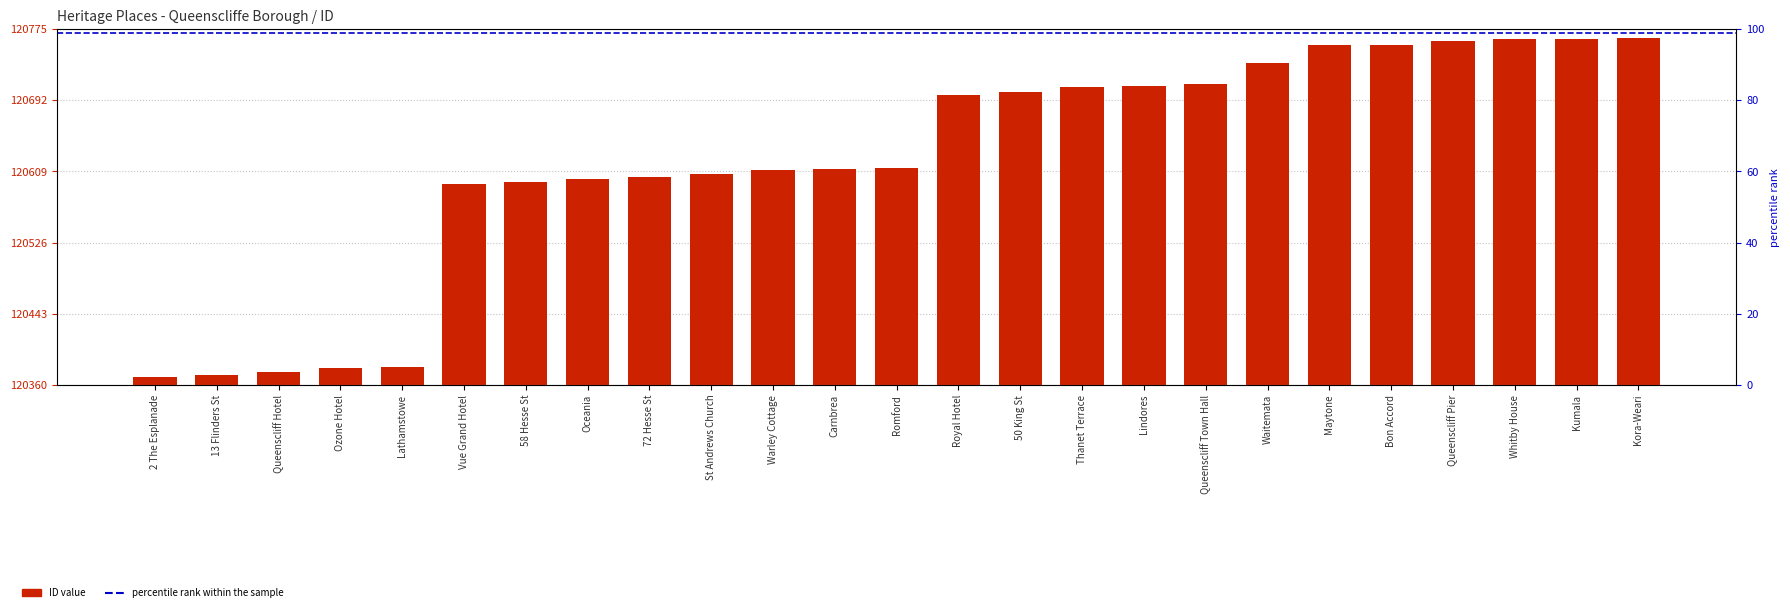

What is the smallest value displayed?

120369